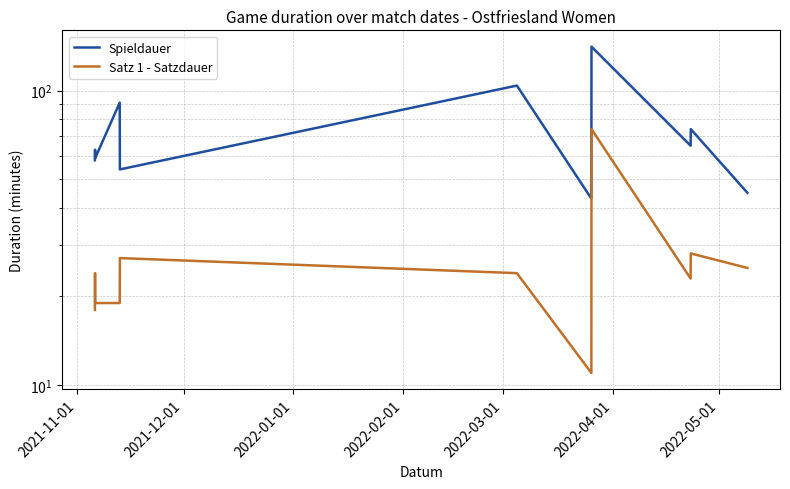

What is the value of the Spieldauer point at the 2nd from the left?

63